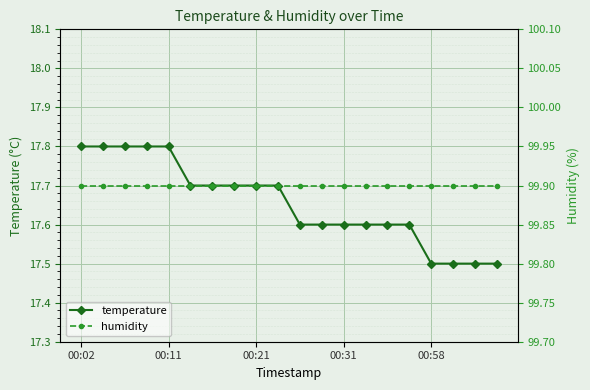

At which category is the sum across all series the highest?

00:02